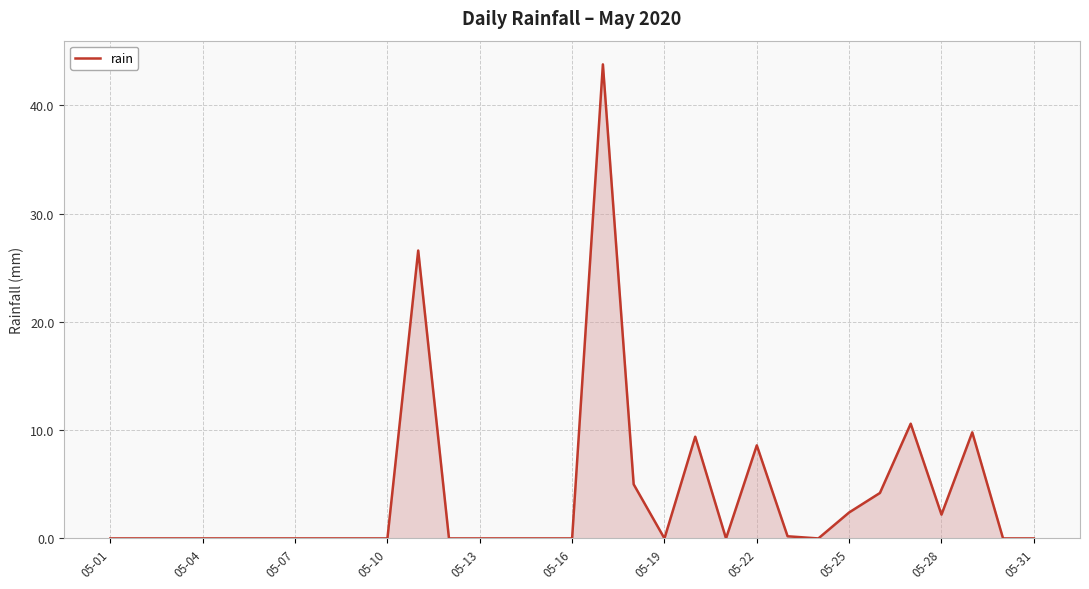

What is the difference between the maximum and minimum values?

43.8